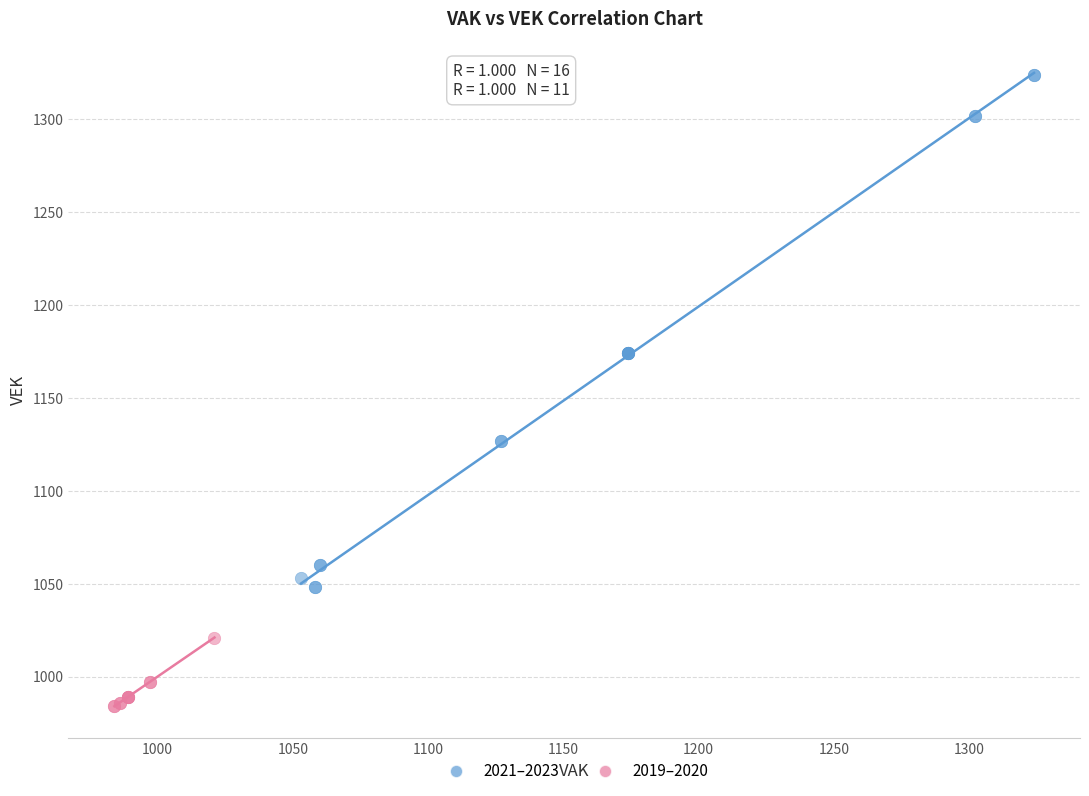

Which series has the widest spread of Y values?

2021–2023